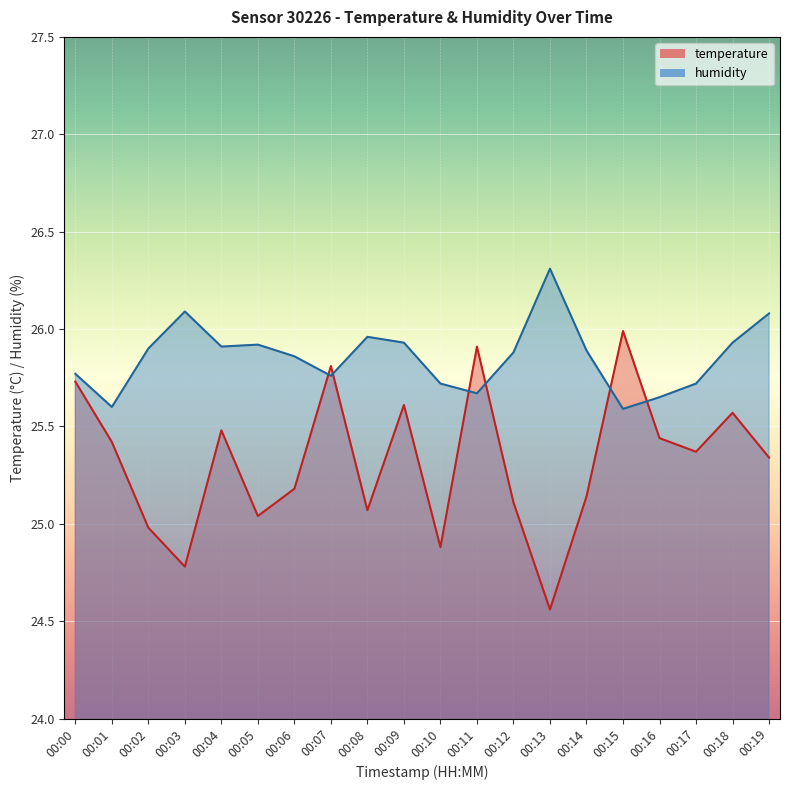

What is the difference between the maximum and minimum values in the temperature series?

1.4